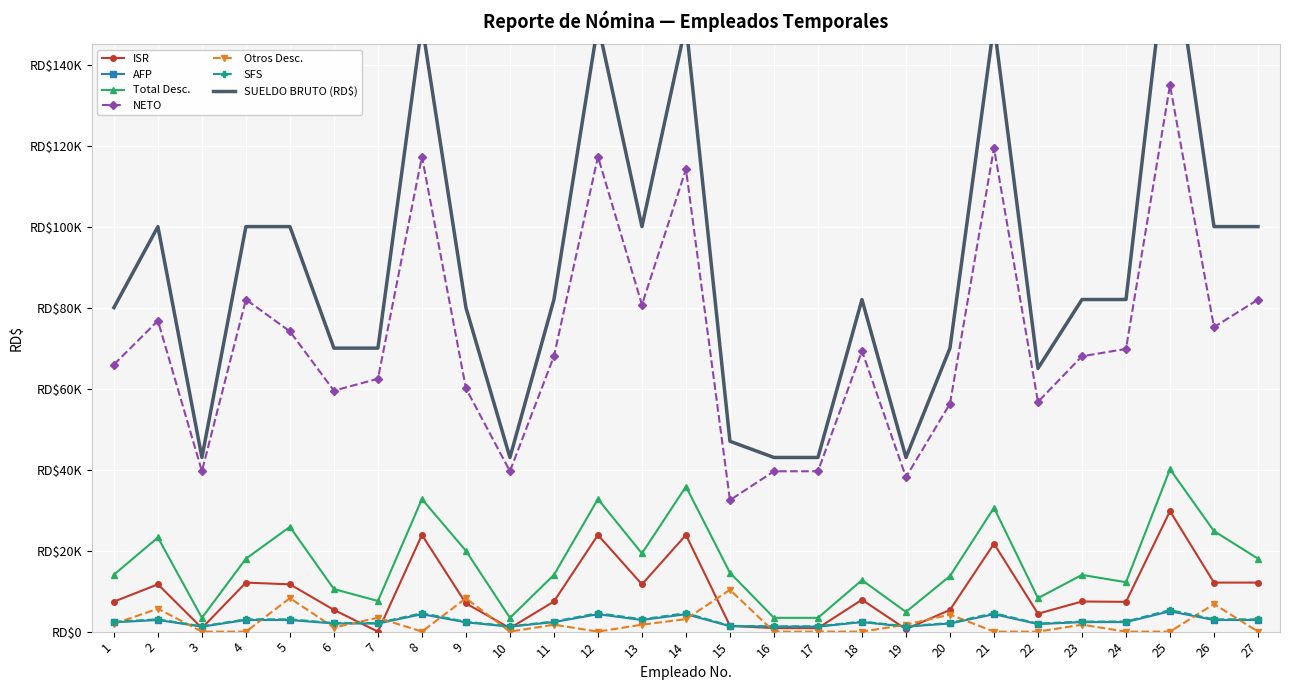

True or false: ISR and NETO intersect in this chart.

False